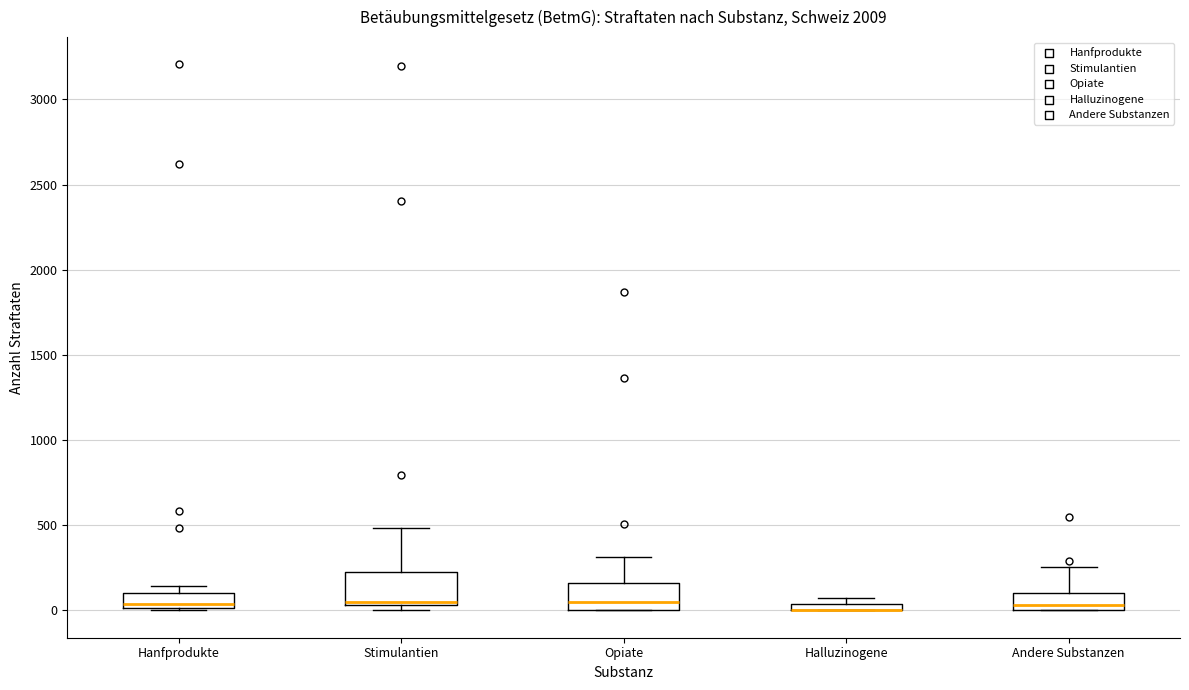

Where does the upper whisker of the box for Opiate end on the y-axis? The values are not printed on the chart, so give them approximately, as read against the axis.

300